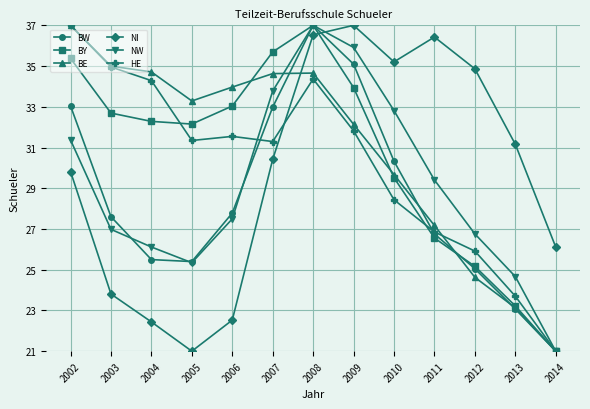

After their last crossing, which series has the higher values: NW or NI?

NI